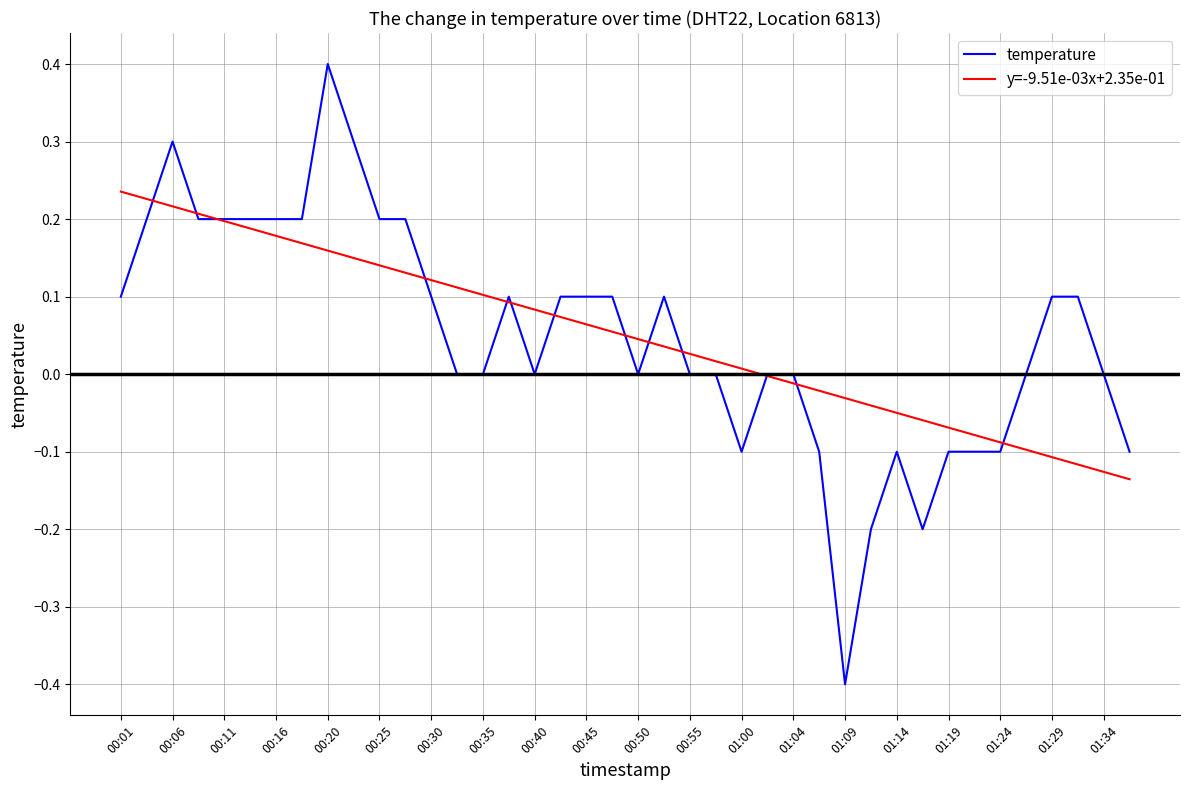

How many series are shown in this chart?

2